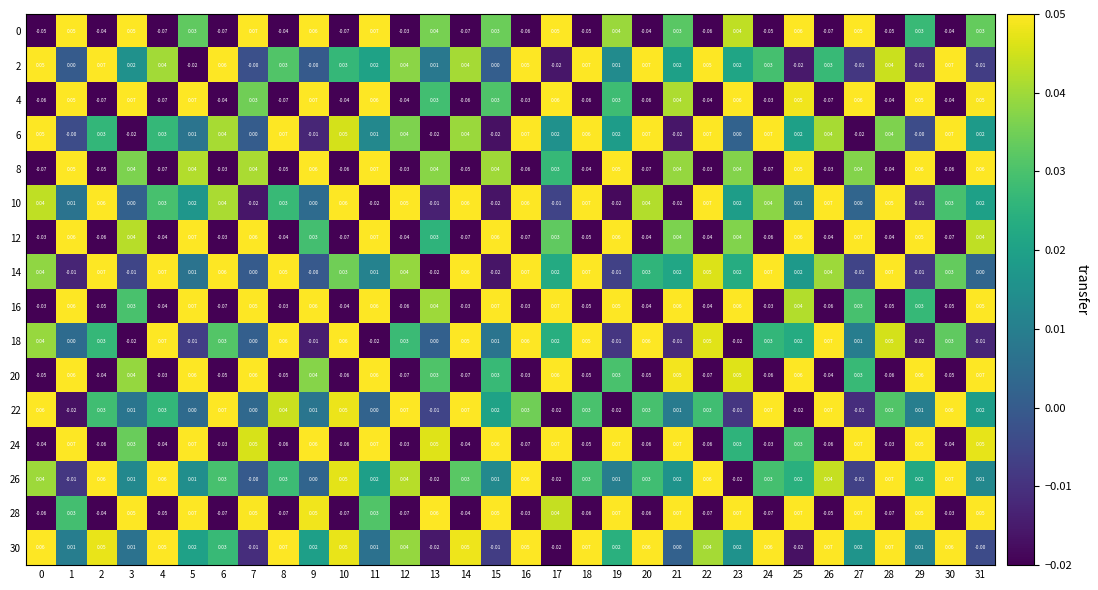

Count the number of categories in the chart.

32